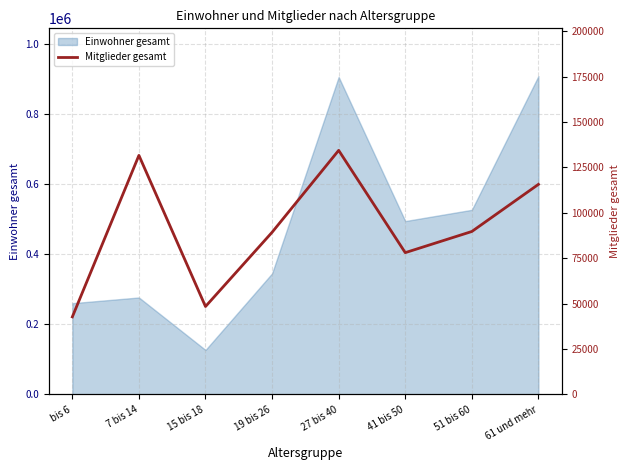

What is the highest value of the Einwohner gesamt series?

909720